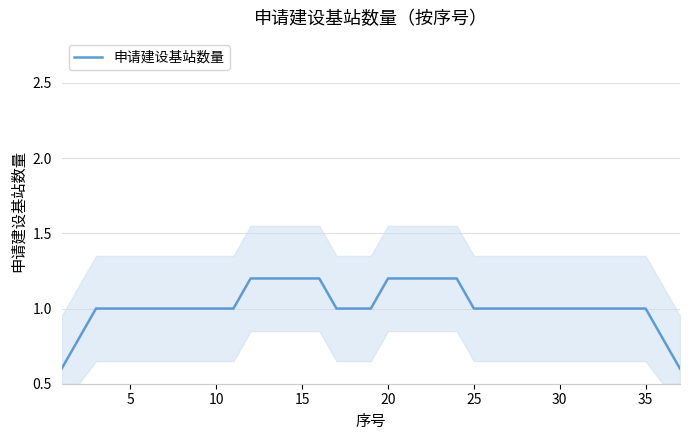

What is the difference between the maximum and minimum values?

0.6